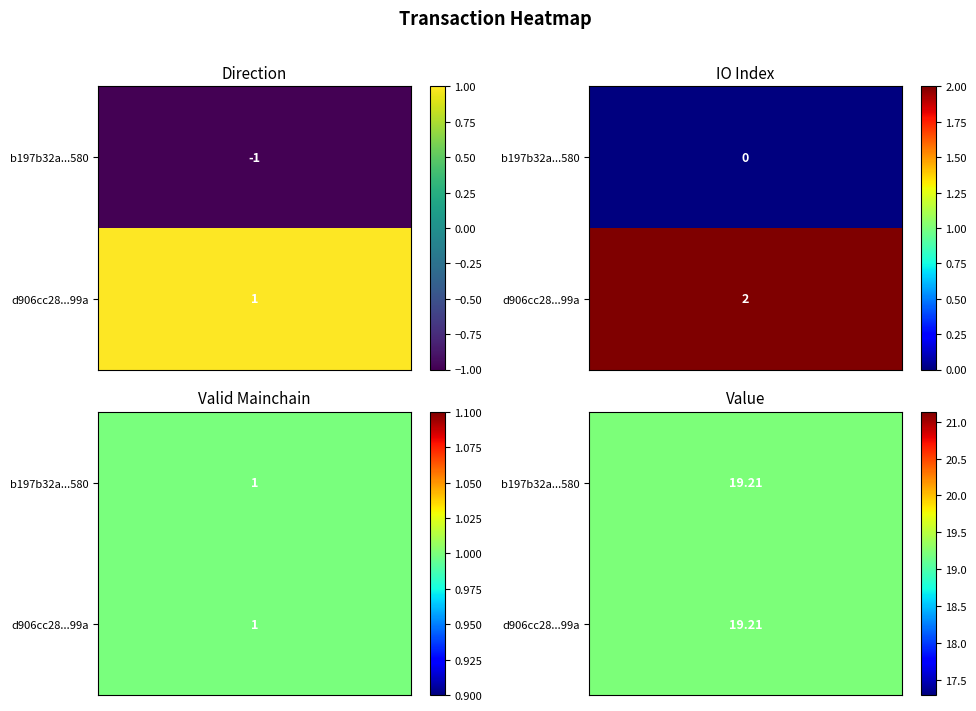

Read the b197b32a47fdeeb570aa0997902533434659580 value at value.

19.2